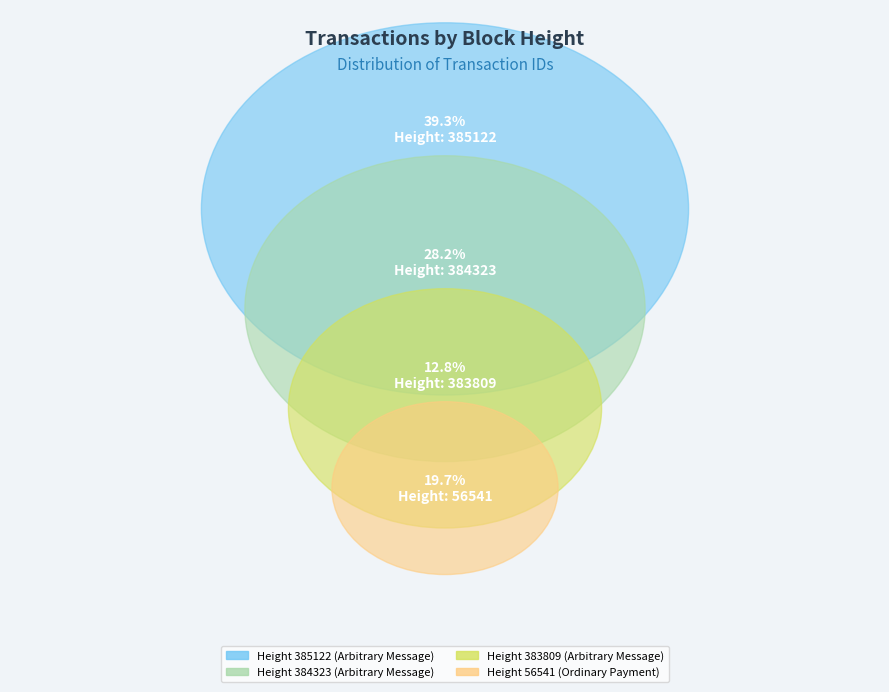

Which category has the biggest portion of the pie?

385122